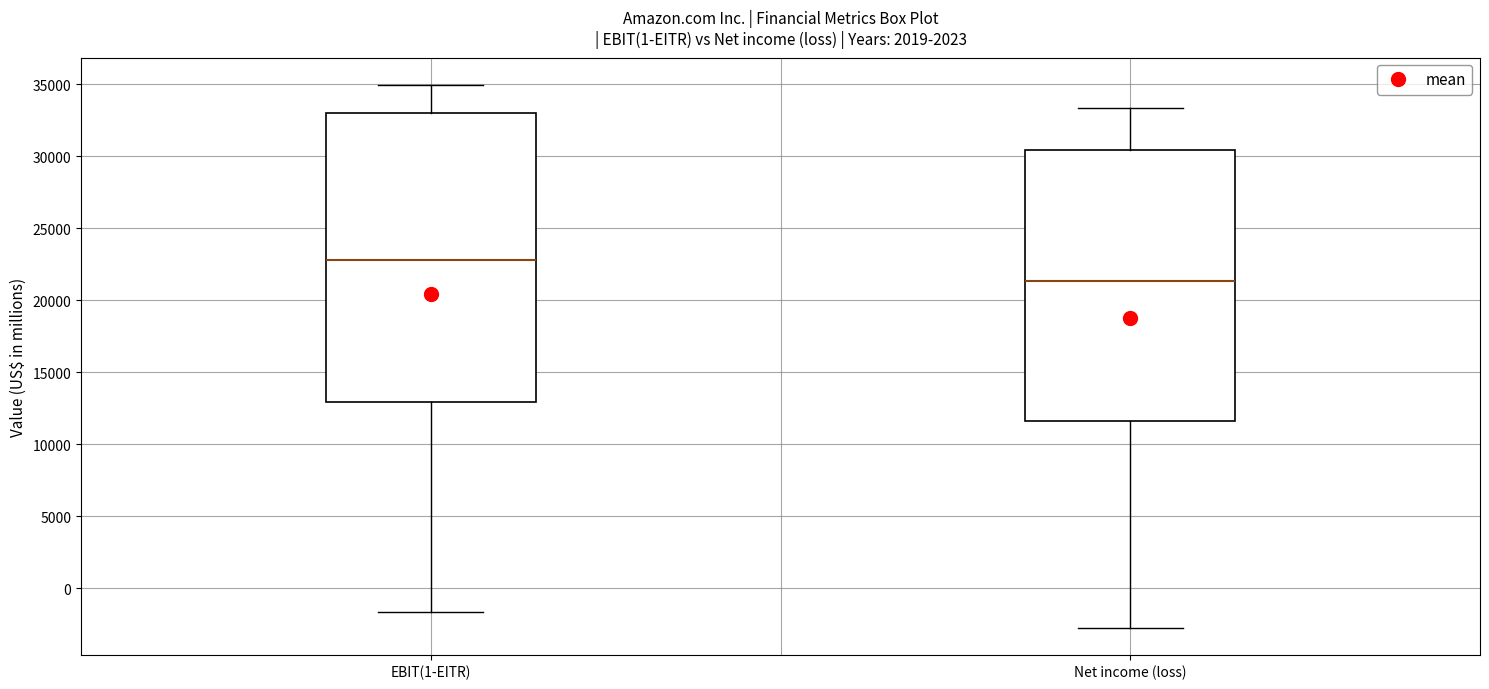

Comparing the boxes themselves (not the whiskers), which one is the tallest?

EBIT(1-EITR)